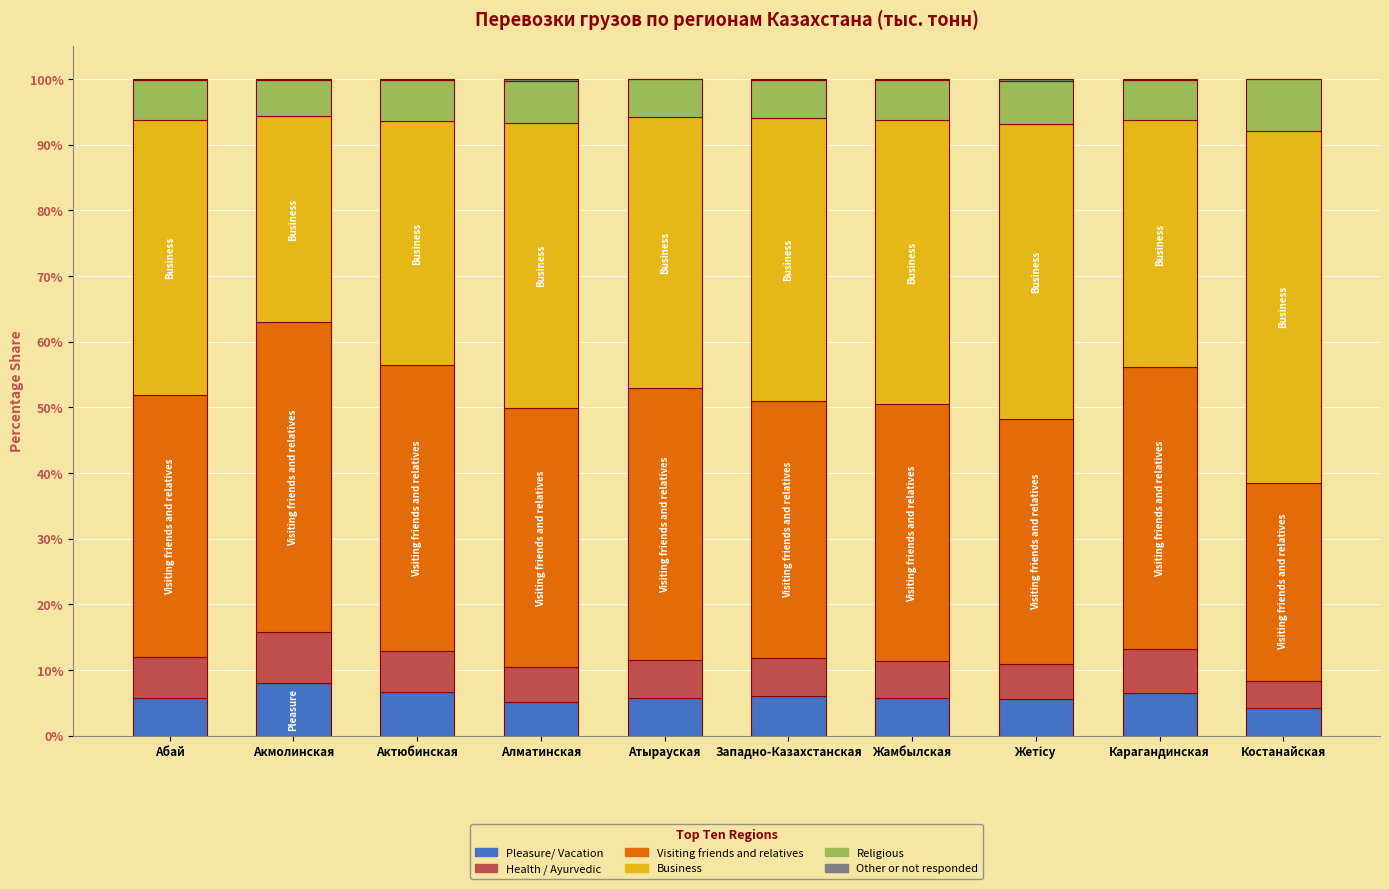

What is the maximum value for Pleasure/ Vacation?

8.0